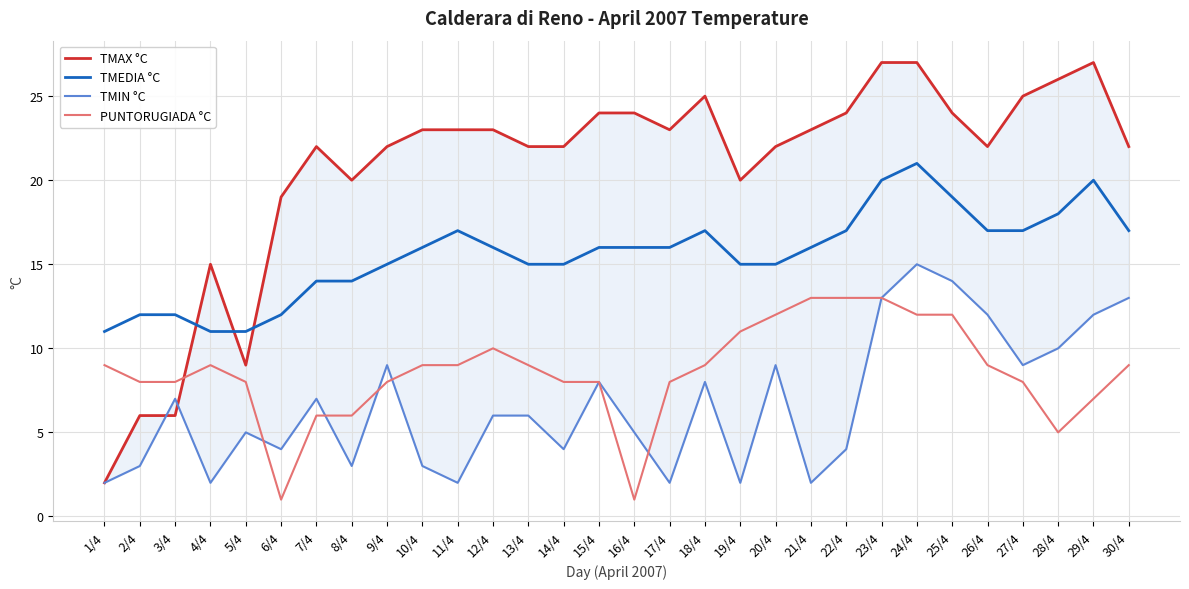

What is the sum of all TMEDIA °C values?

468